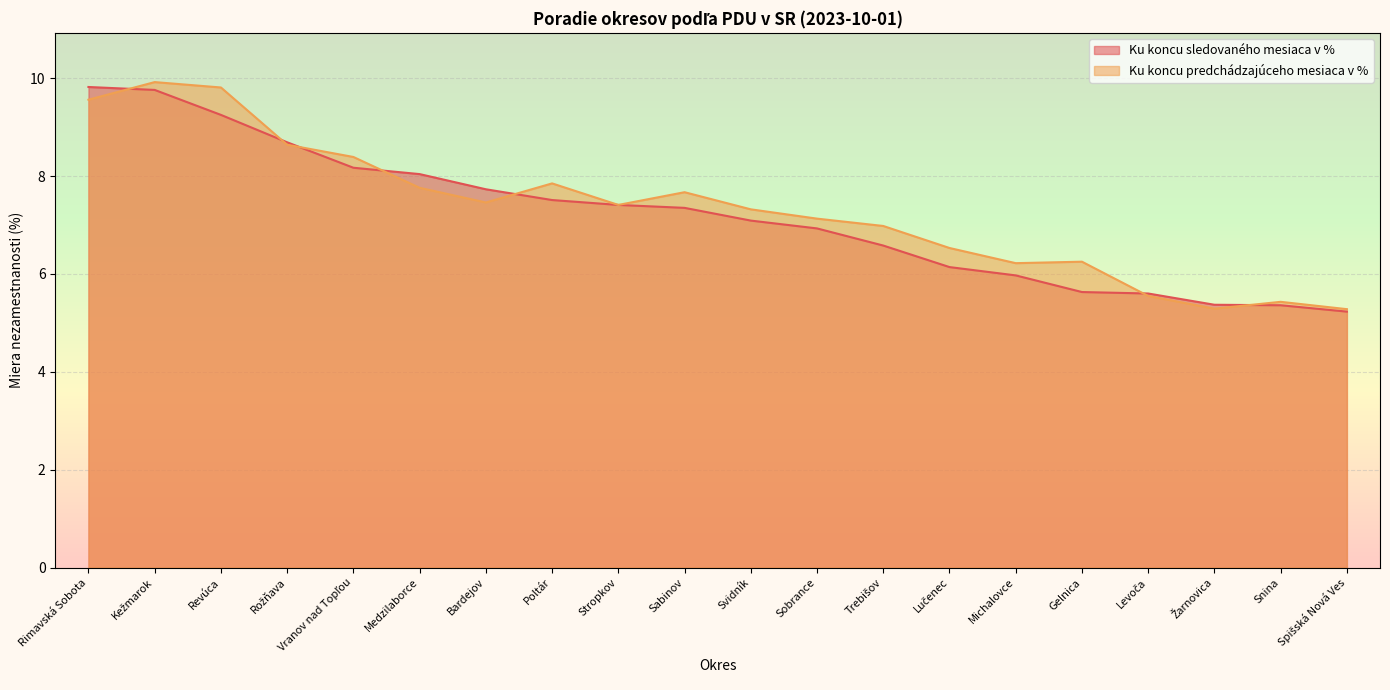

True or false: Ku koncu predchádzajúceho mesiaca v % has more than 0 points higher than both neighbors.

True